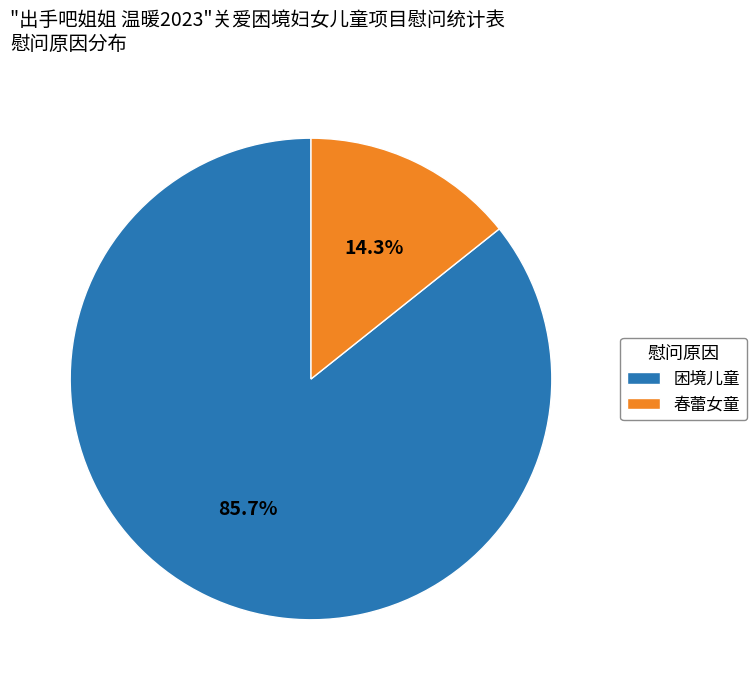

How much of the chart is everything except 春蕾女童?

85.7%